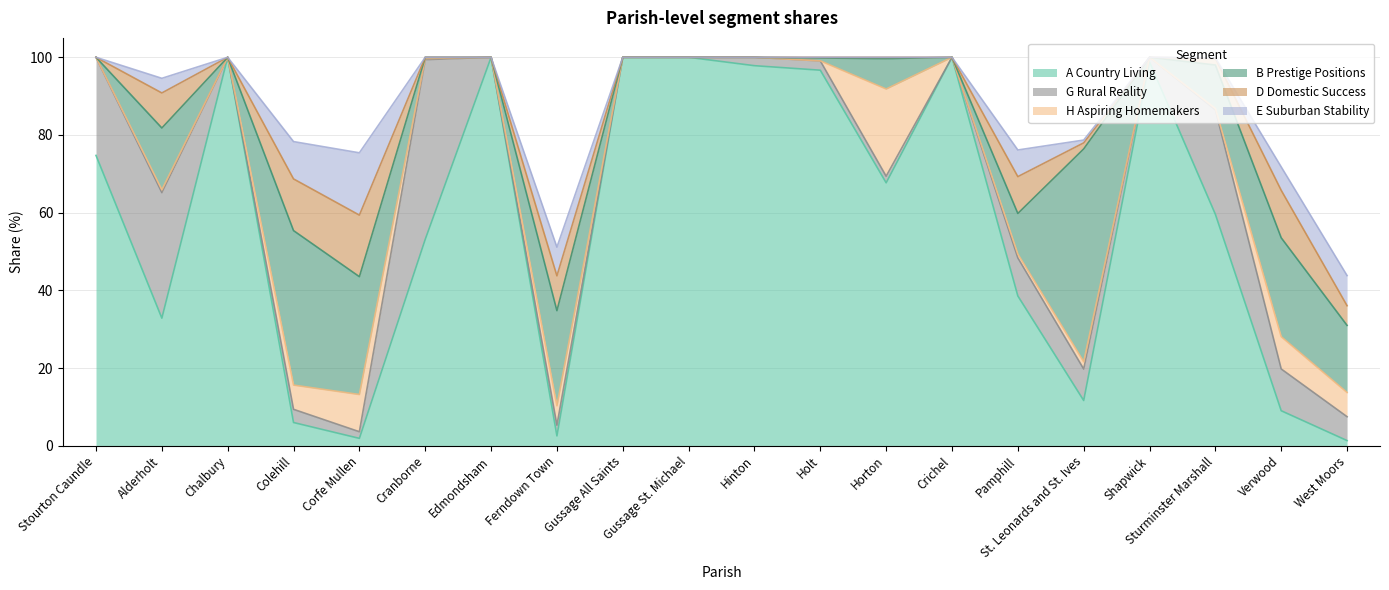

True or false: B Prestige Positions has more than 0 interior local peaks.

True